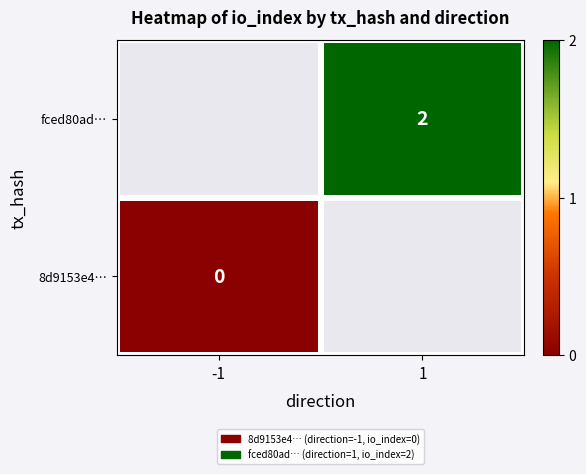

True or false: fced80ad… has a value of 2 at 1.

True